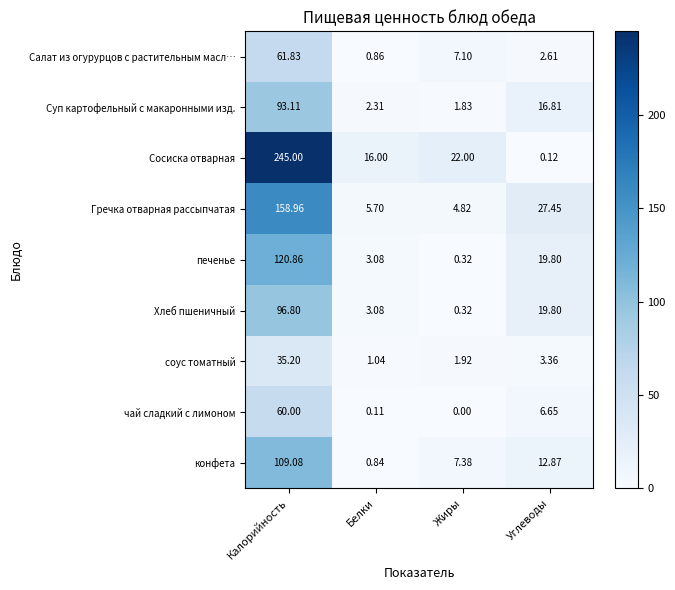

At which category is the sum across all series the highest?

Калорийность